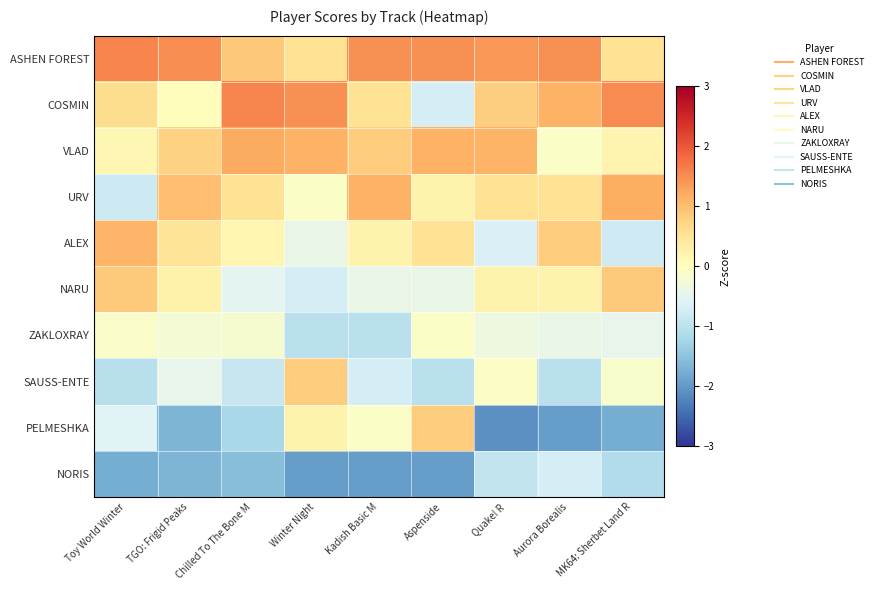

At how many categories does at least one series exceed -1?

9